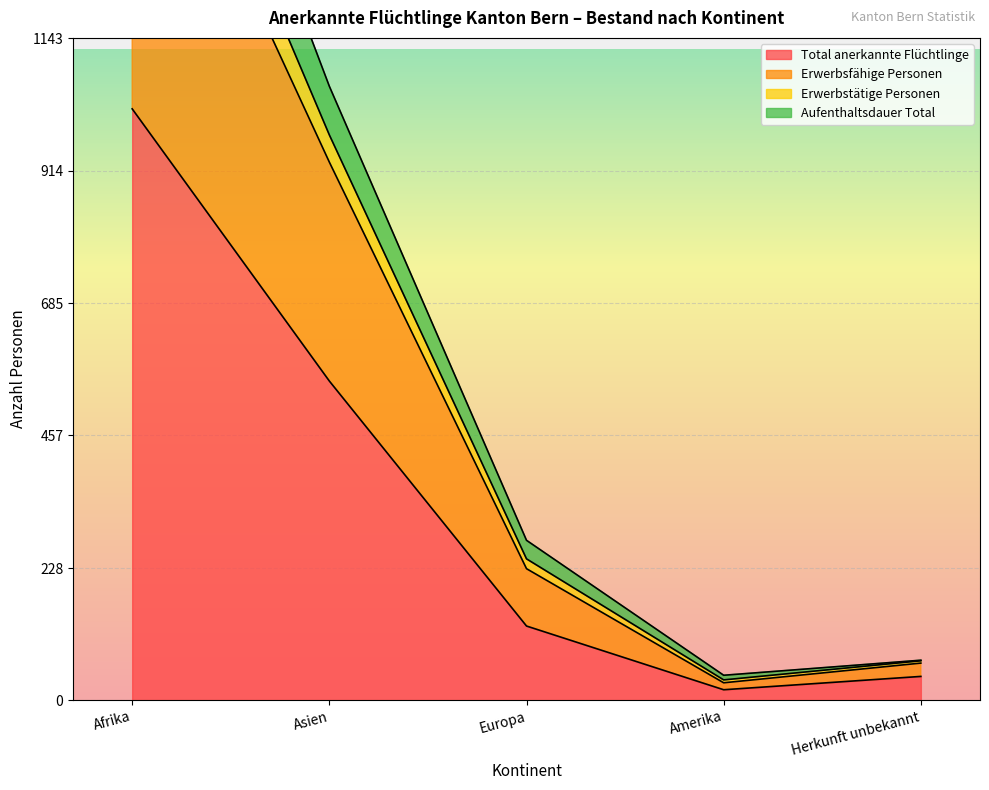

What are all the series names shown in the legend?

Total anerkannte Flüchtlinge, Erwerbsfähige Personen, Erwerbstätige Personen, Aufenthaltsdauer Total